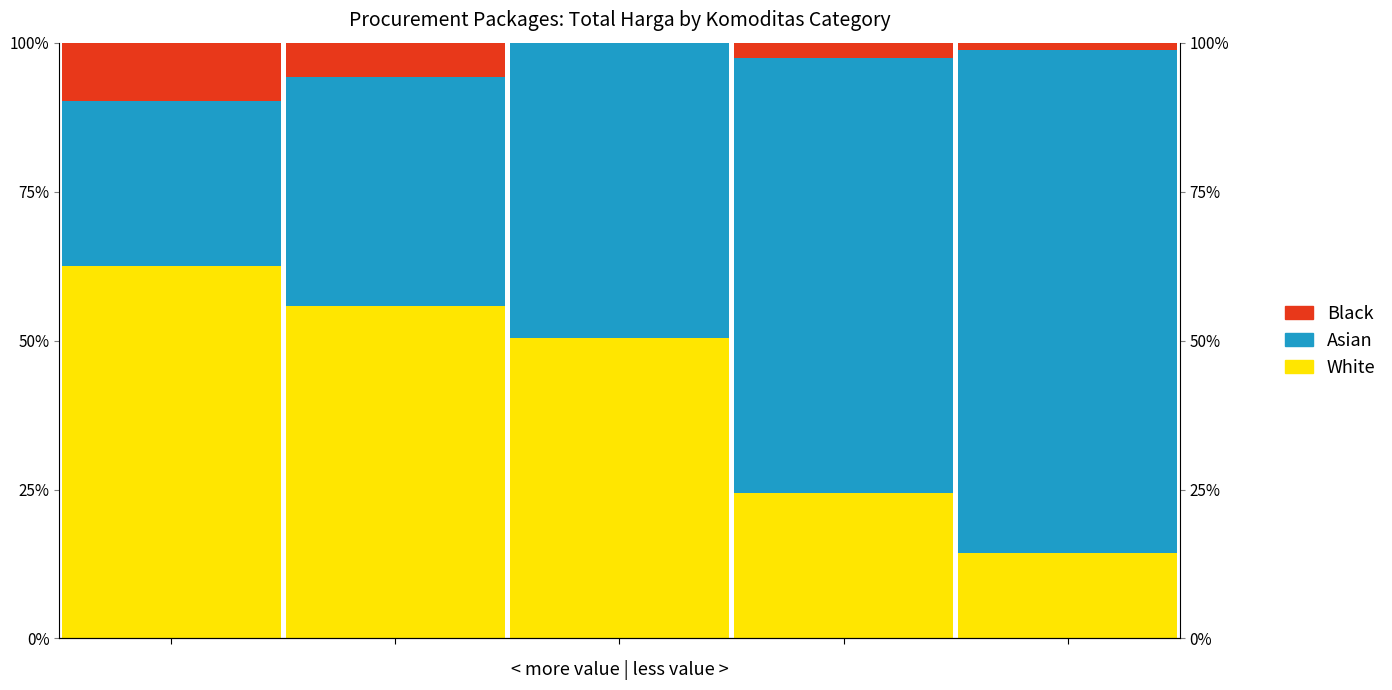

Which has a higher value, 4 or 3?

3